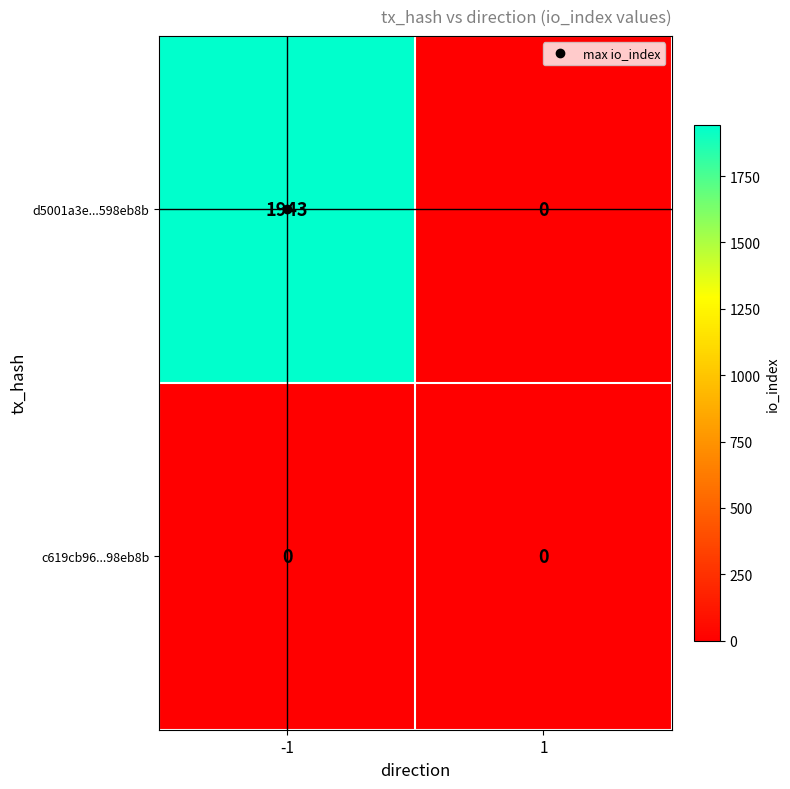

Which series has the largest range (max minus min)?

d5001a3e...598eb8b